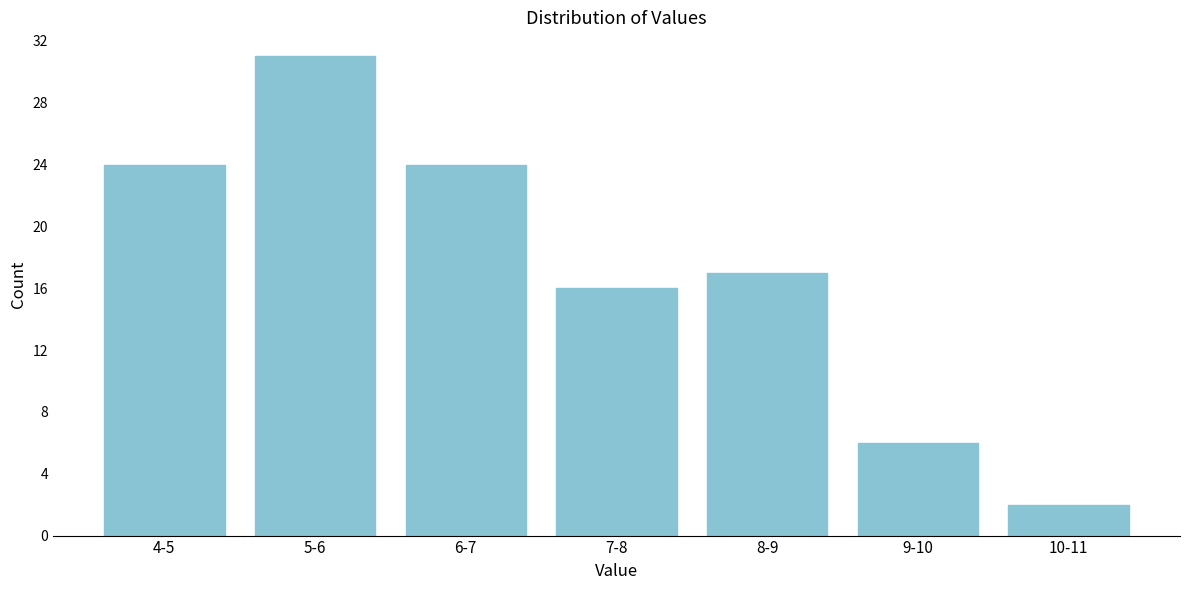

Reading left to right, list all the values displayed in this chart.

4-5=24	5-6=31	6-7=24	7-8=16	8-9=17	9-10=6	10-11=2